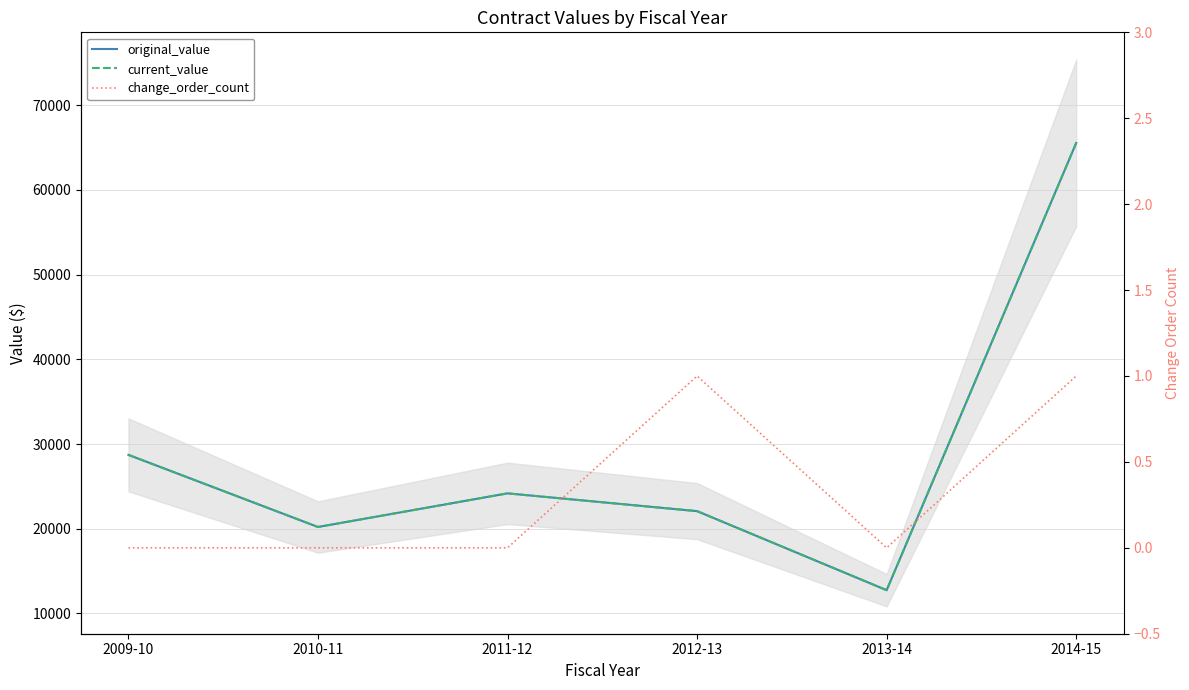

Between 2011-12 and 2012-13, which series saw the biggest shift?

original_value